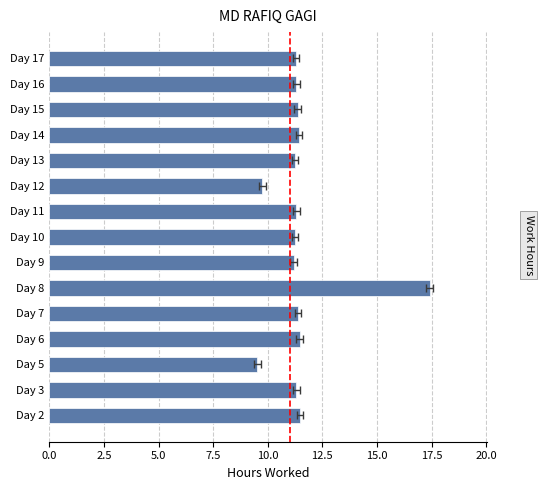

What is the approximate value at Day 2?

11.5